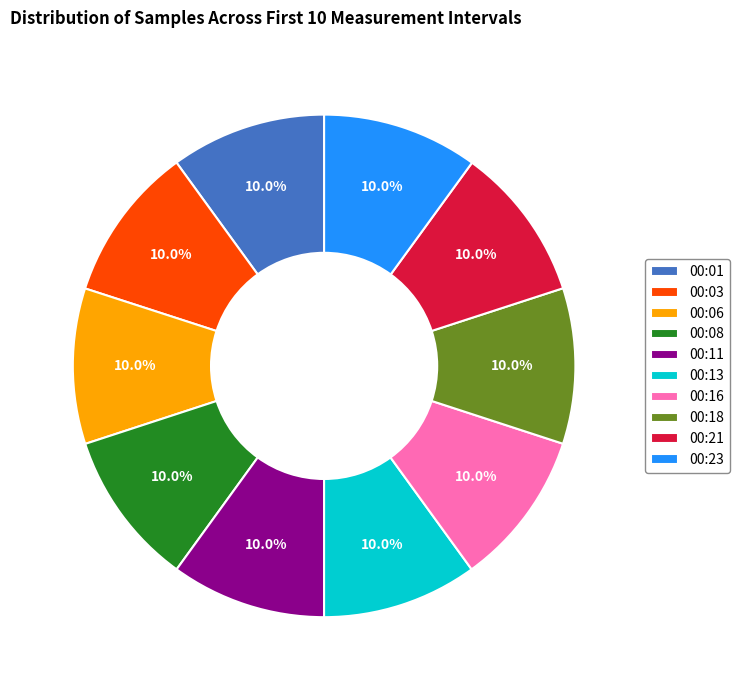

To the nearest percent, what percentage of the pie is 00:13?

10%